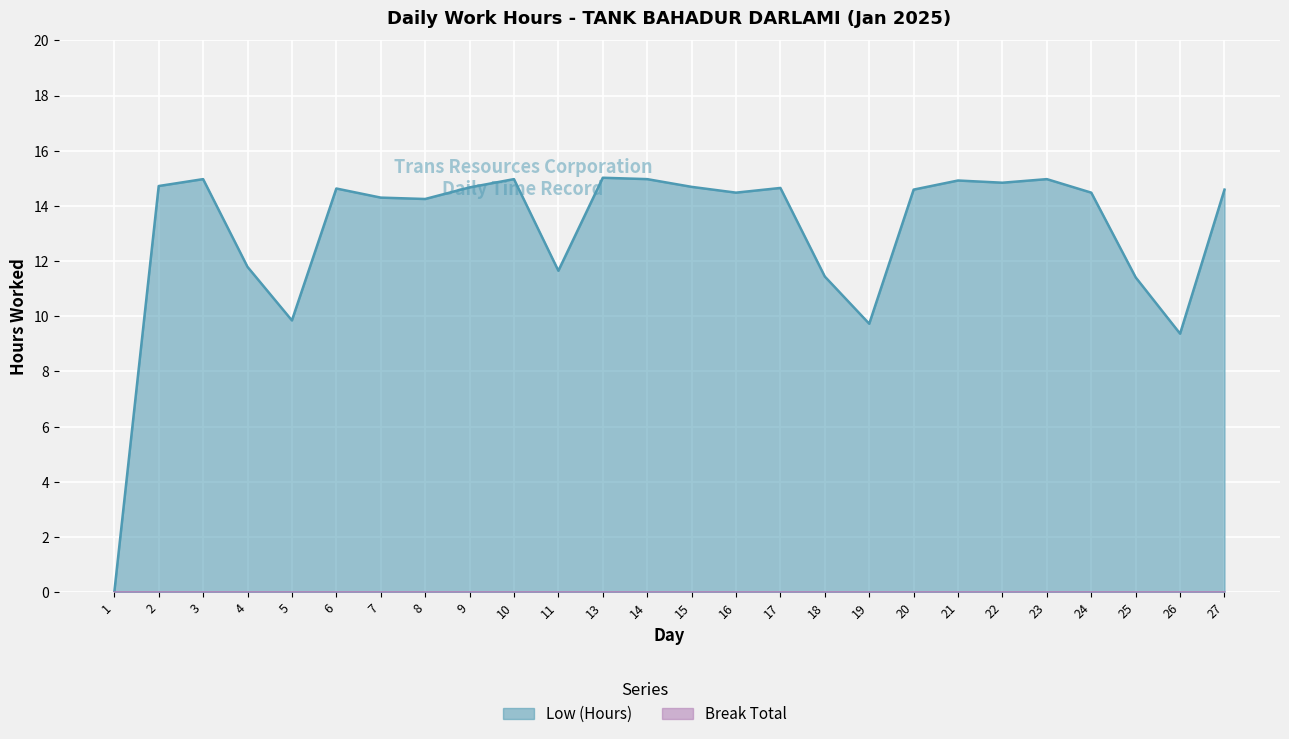

At which category does the data reach its first local peak?

3